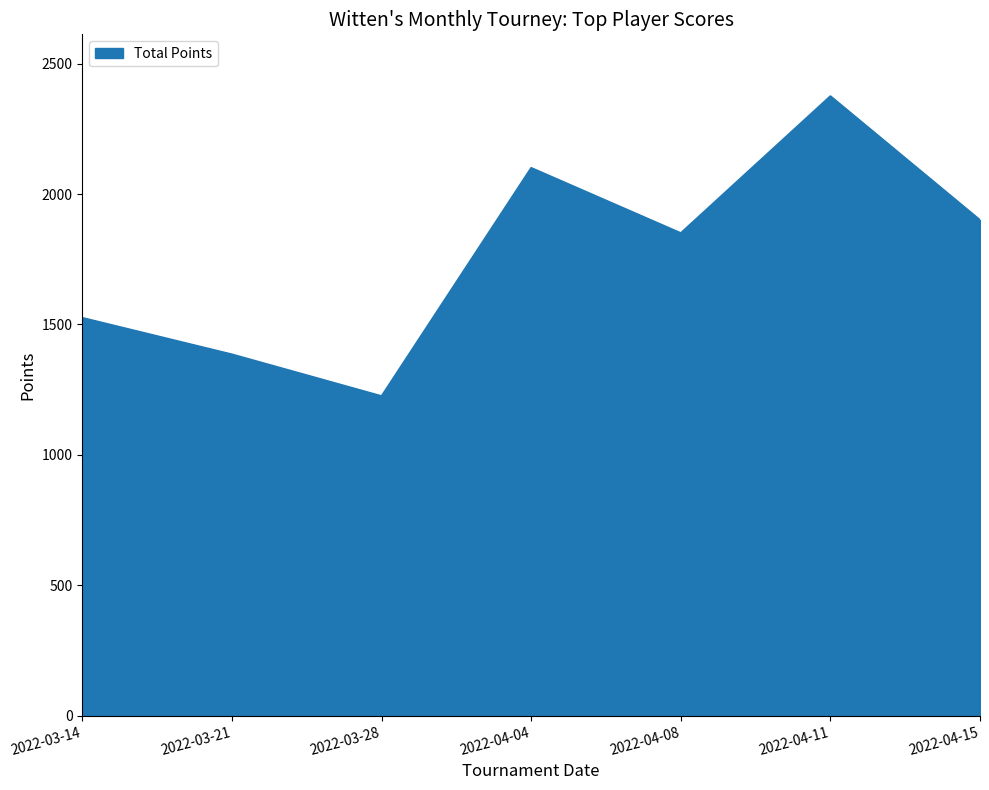

What is the approximate value at 2022-03-14, to the nearest 100?

1500